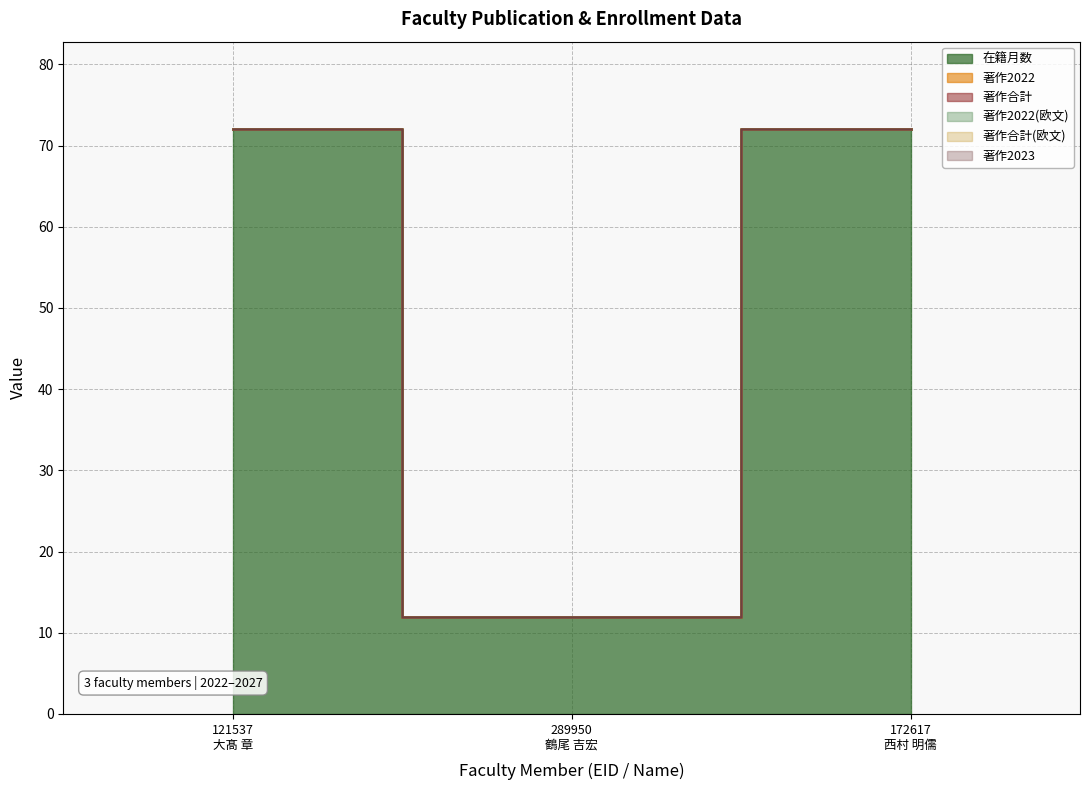

The 在籍月数 series shows 18 at 172617
西村 明儒. True or false?

False